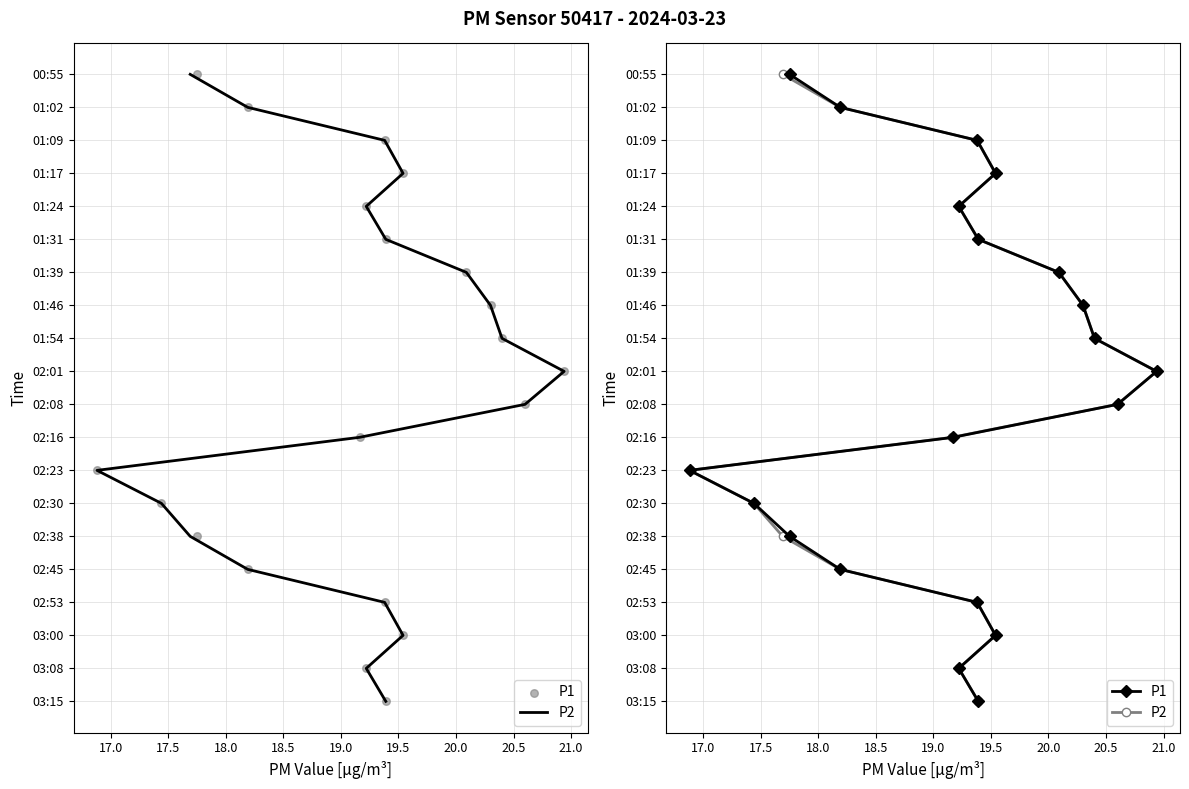

Which series has the largest Y range (max minus min)?

P2